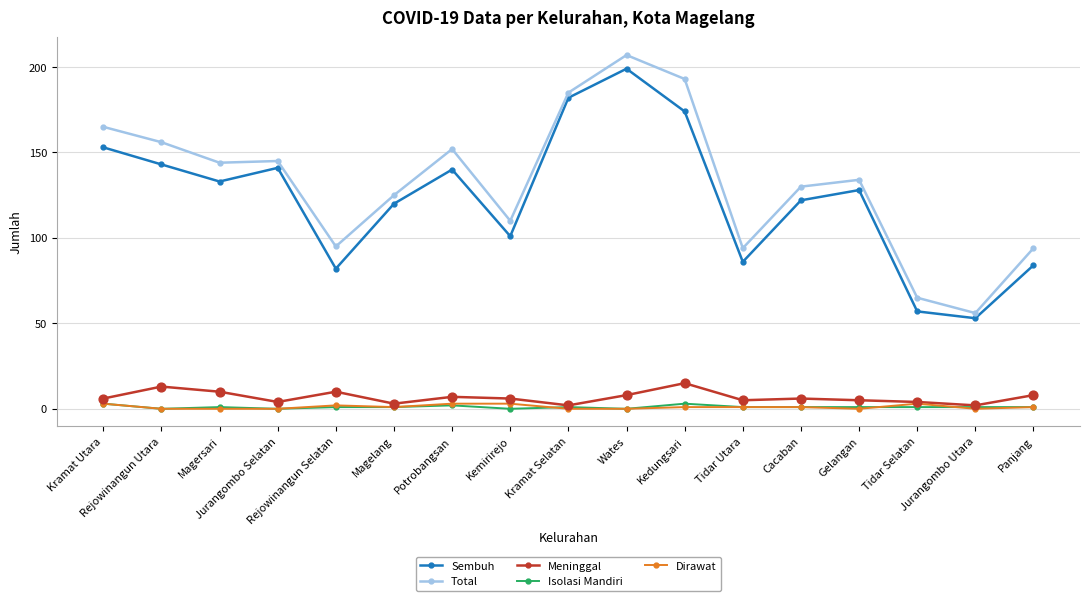

What are all the series names shown in the legend?

Sembuh, Total, Meninggal, Isolasi Mandiri, Dirawat